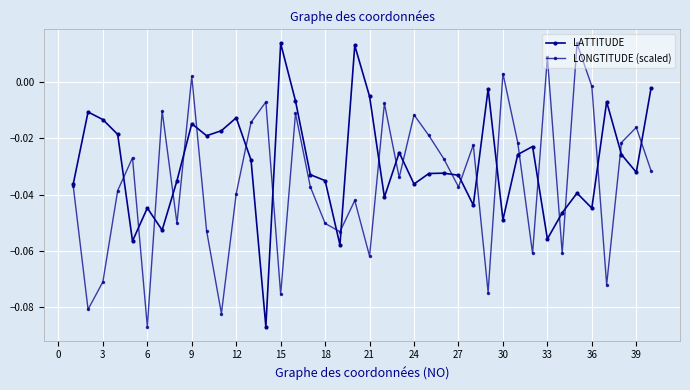

How many lines are shown in the chart?

2